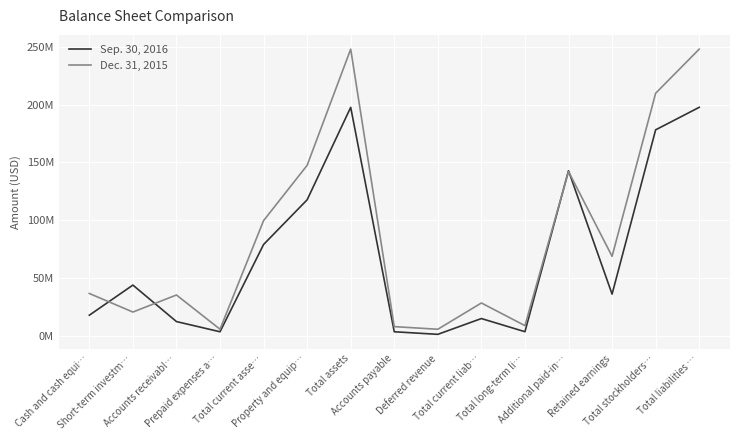

What are all the series names shown in the legend?

Sep. 30, 2016, Dec. 31, 2015